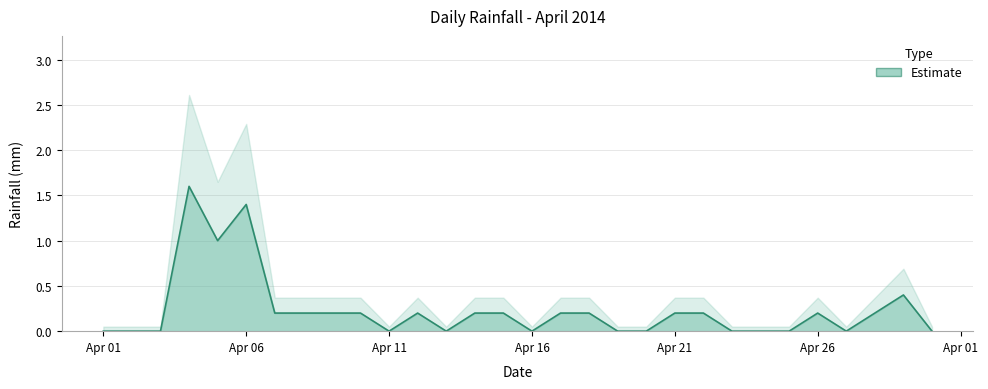

What is the change in value from Apr 01 to Apr 21?

+0.2